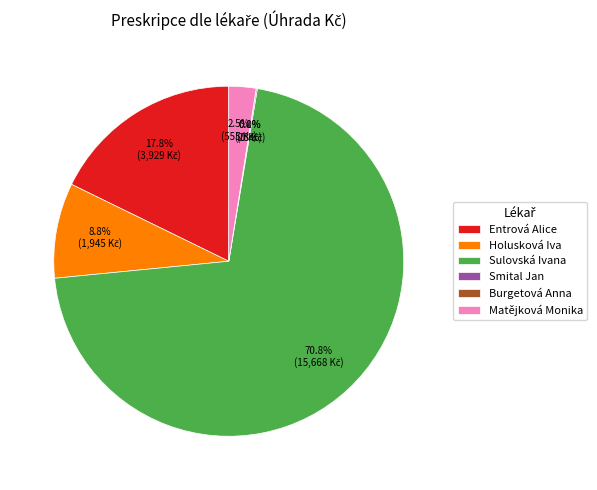

Does any single category account for the majority?

Yes